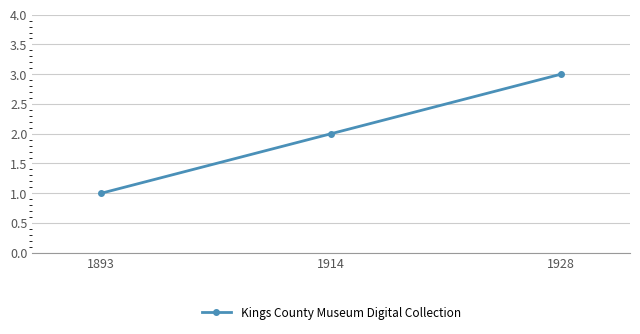

What is the value of the 2nd point from the left?

2